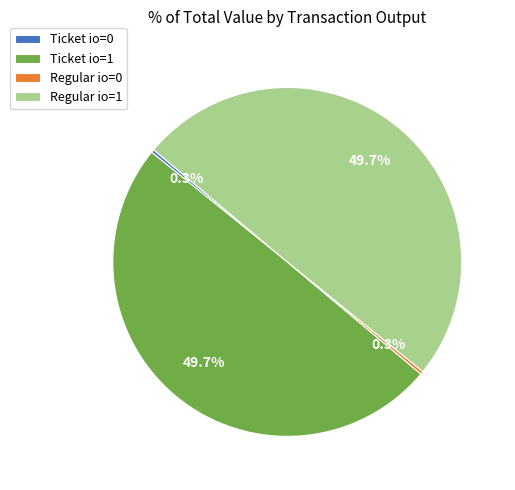

Between Ticket io=1 and Ticket io=0, which is larger?

Ticket io=1